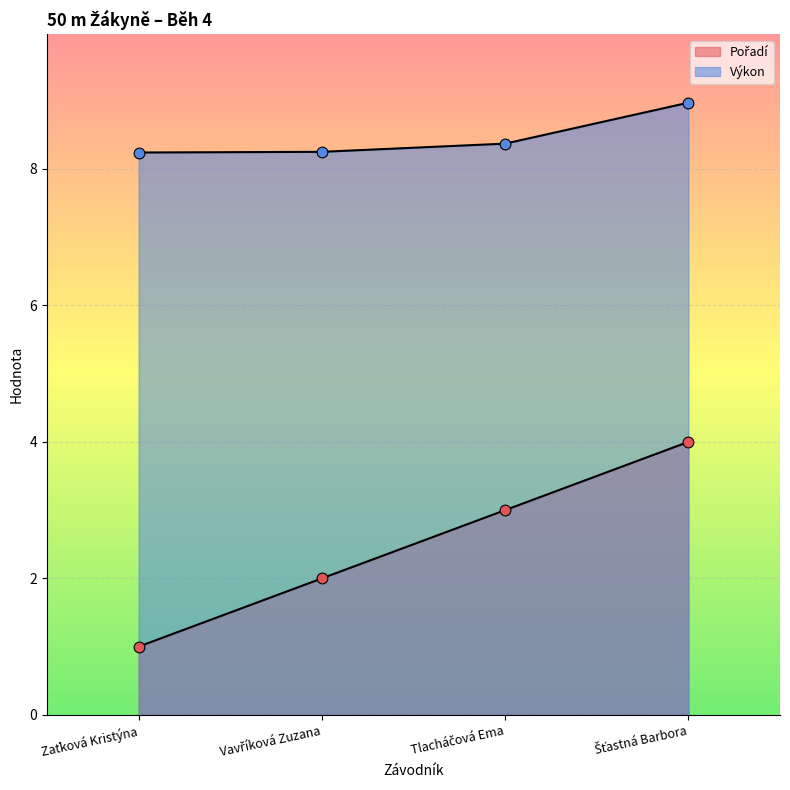

At which category is the sum across all series the highest?

Šťastná Barbora